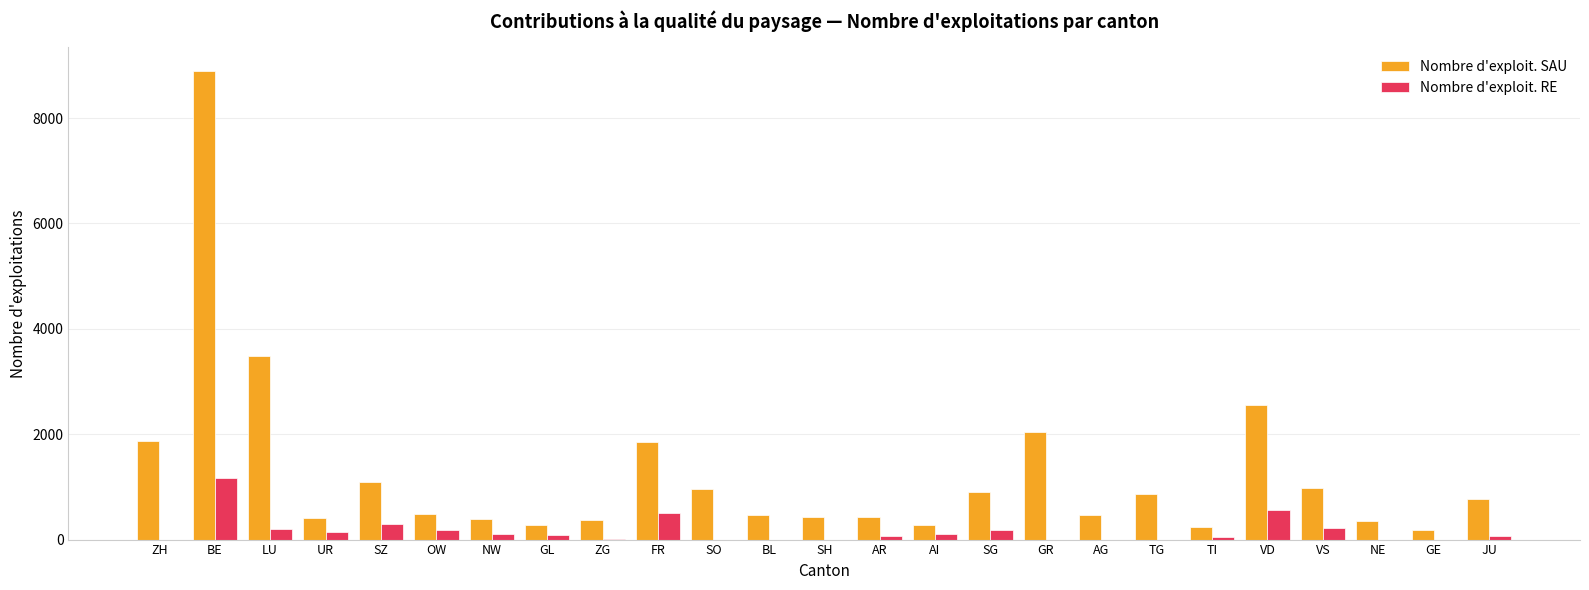

Is it true that Nombre d'exploit. RE equals 202 at LU?

True